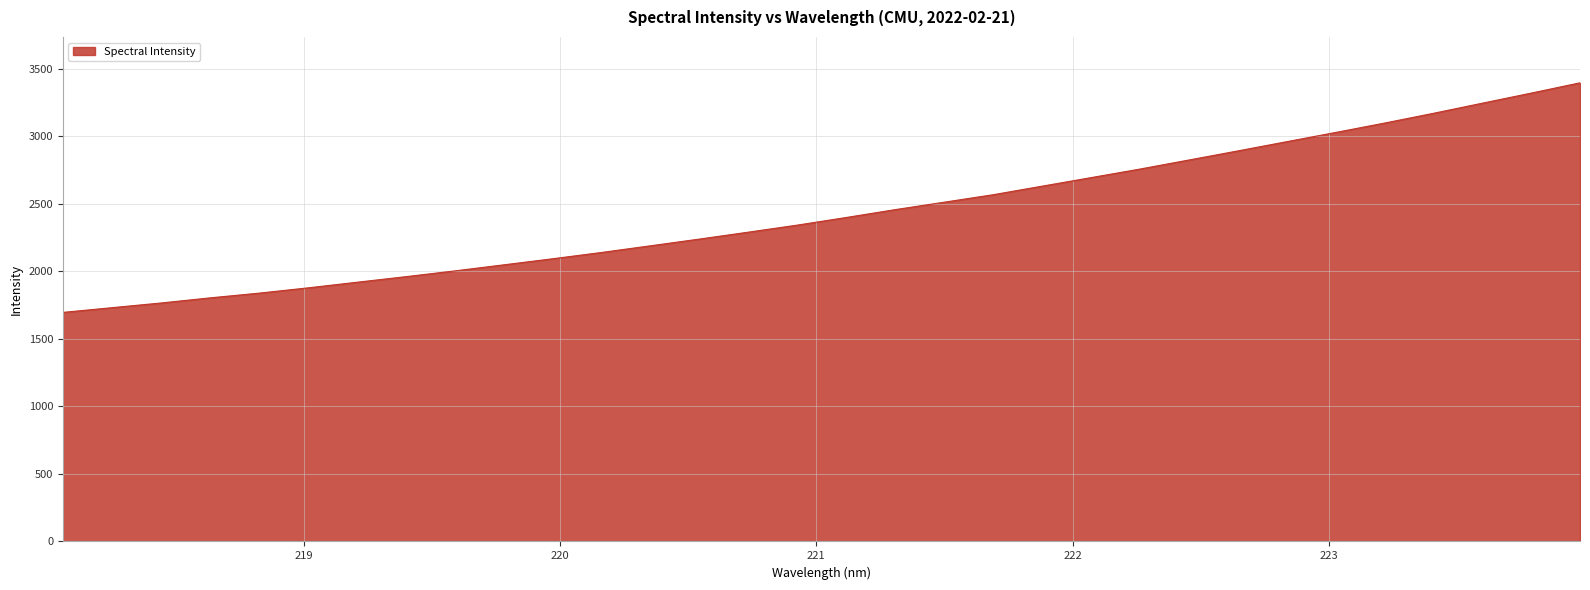

What is the maximum value shown in the chart?

3395.1